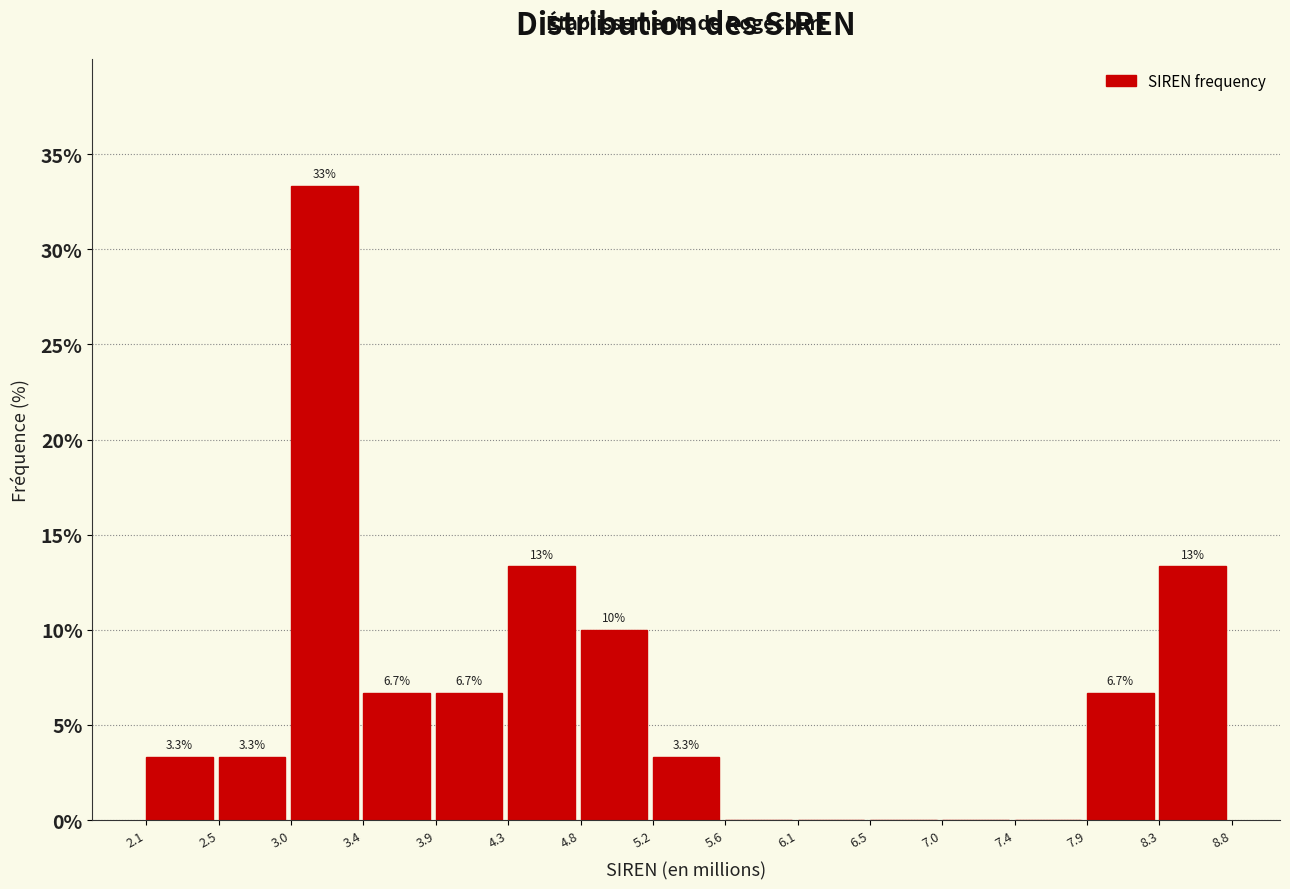

Over which range of the x-axis is the bar tallest?

3.0 to 3.4